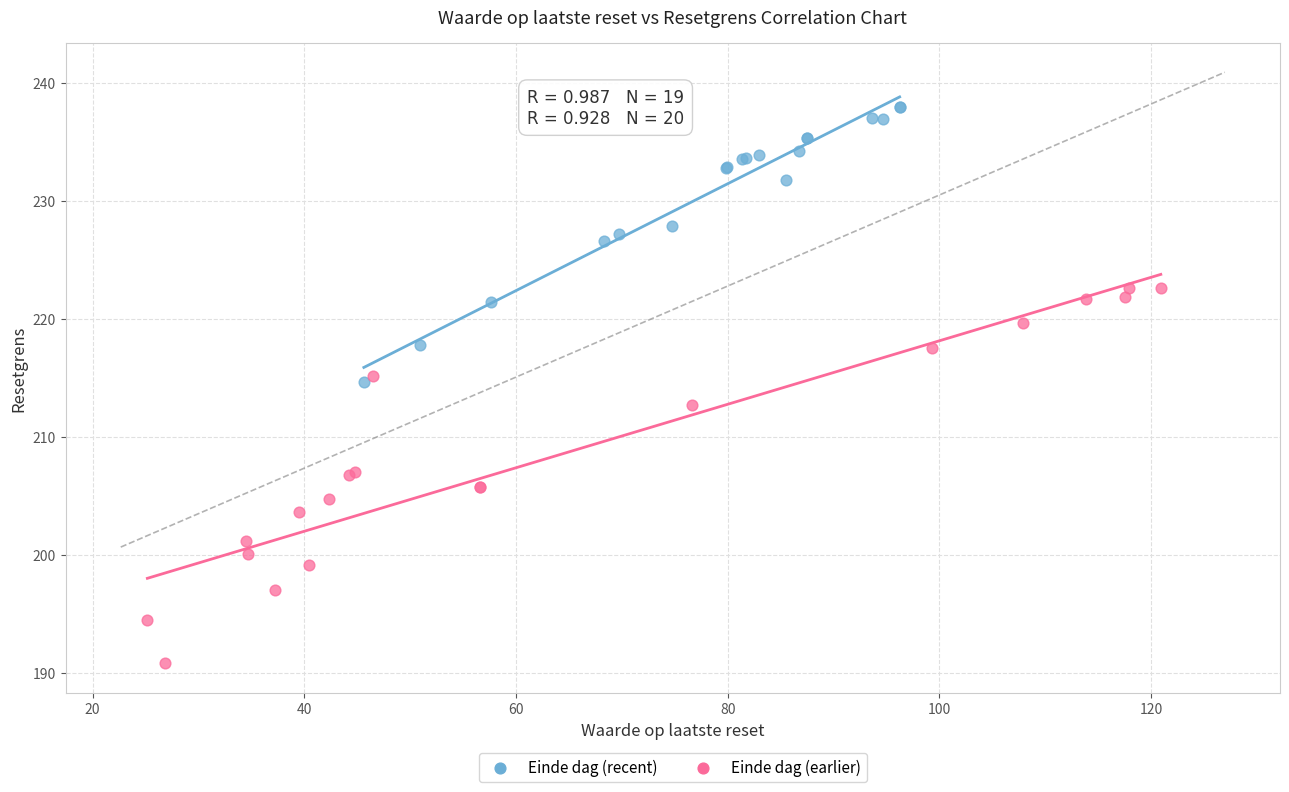

Which series has the widest spread of Y values?

Einde dag (earlier)